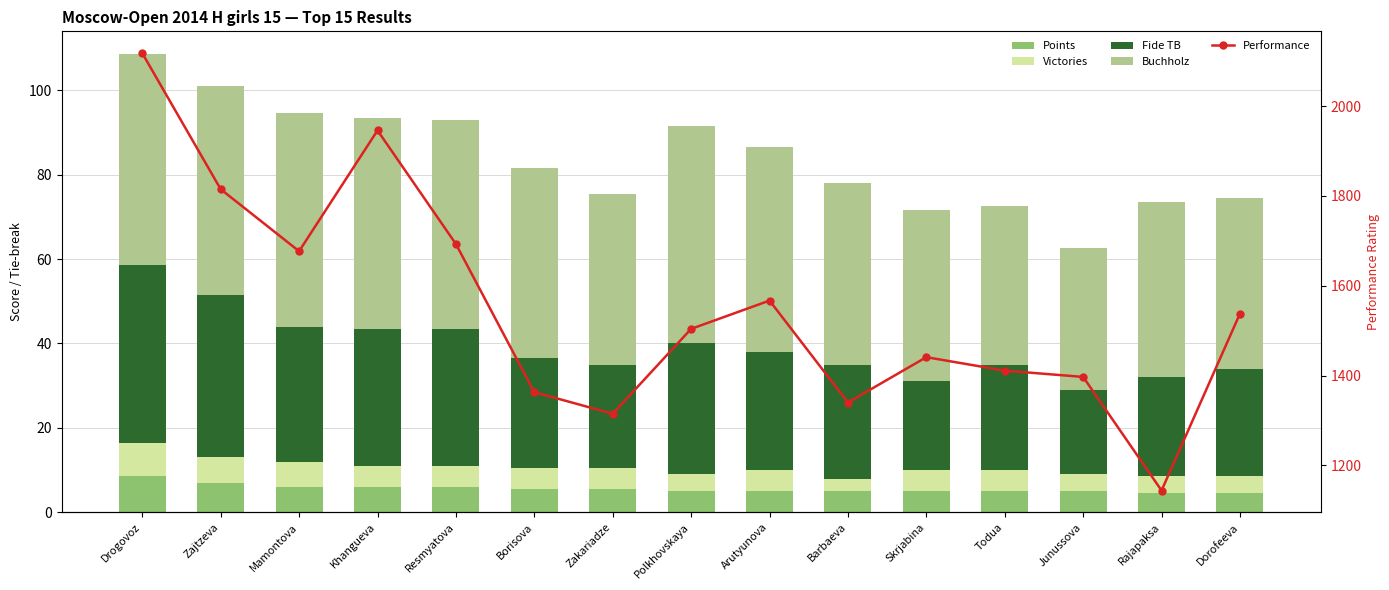

What position from the right is Skrjabina?

5